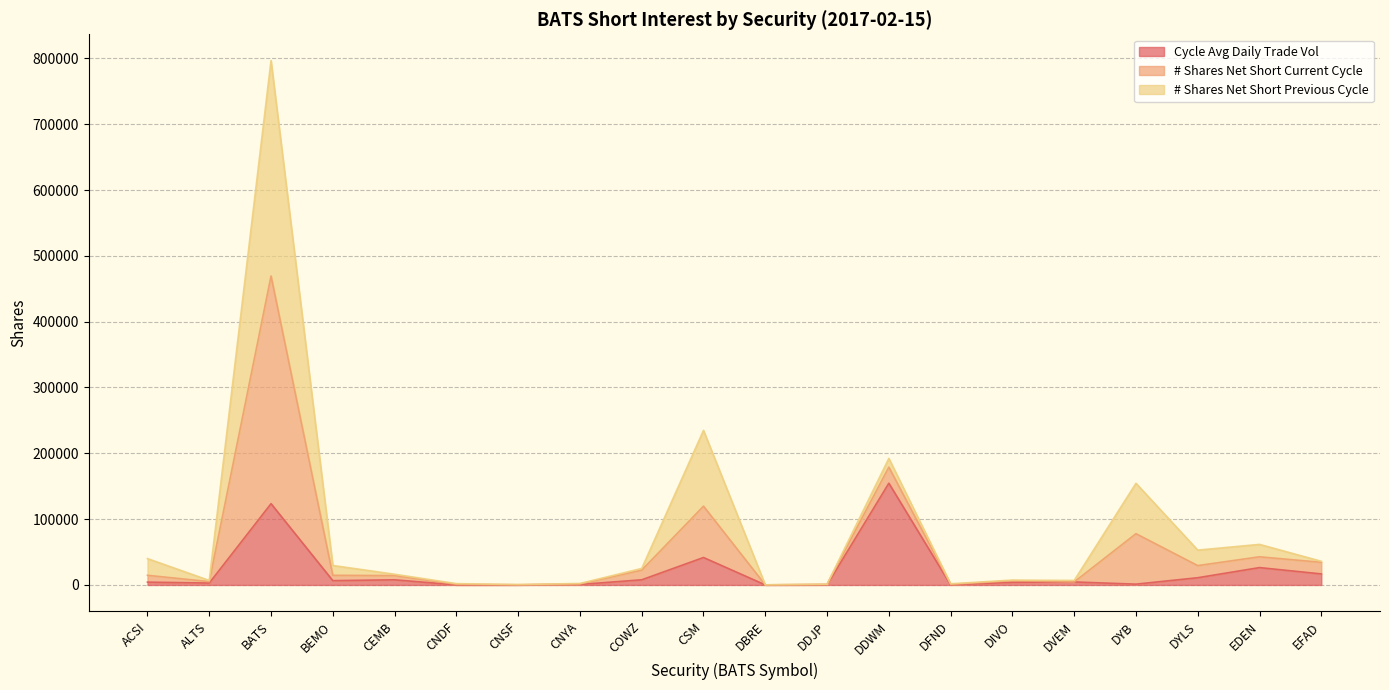

What is the maximum value for Cycle Avg Daily Trade Vol?

154596